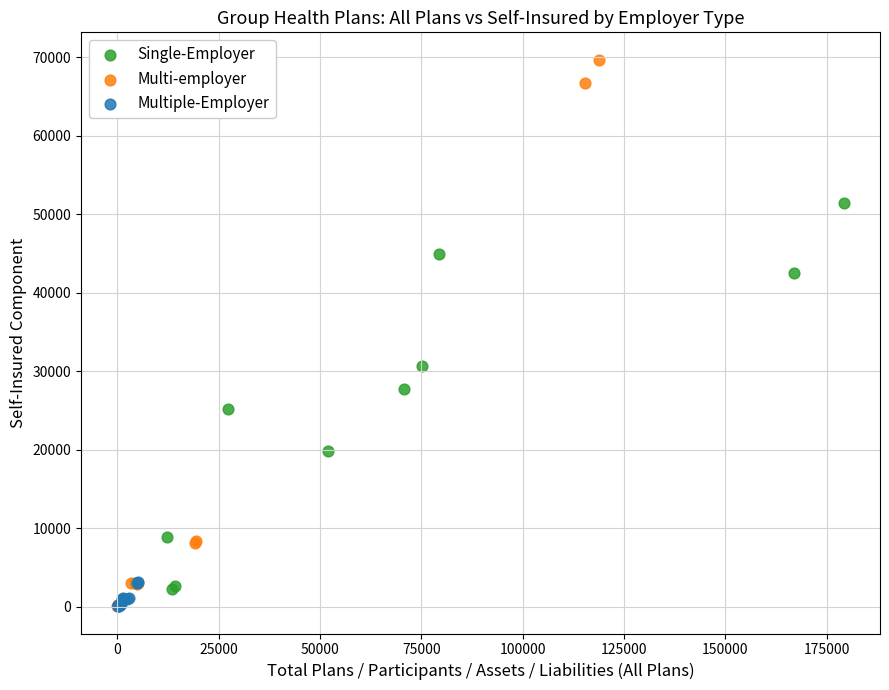

Which series reaches the maximum Y coordinate?

Multi-employer